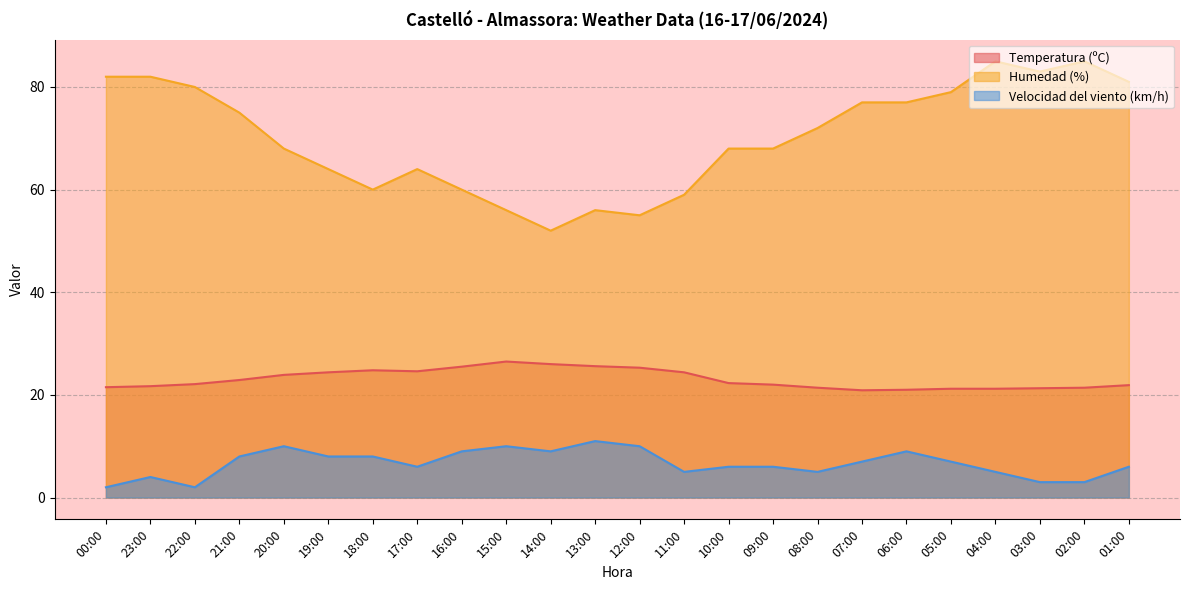

What is the difference between the Velocidad del viento (km/h) values at 12:00 and 14:00?

1.0